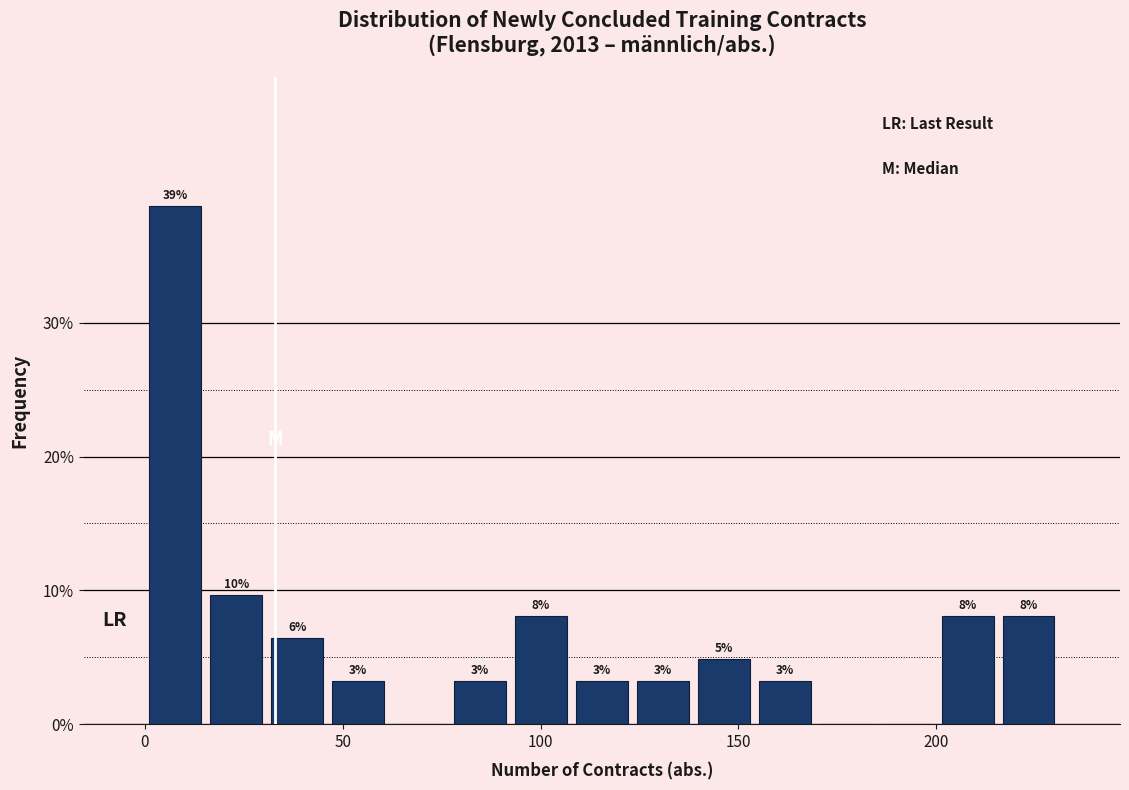

Around what value on the x-axis is the tallest bar? Give the approximate position of its centre, as read against the axis.

10